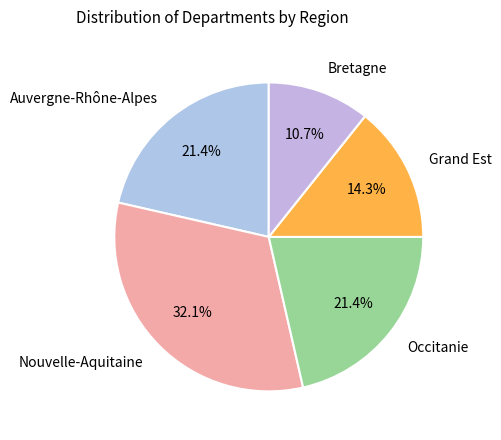

Which category has the smallest portion of the pie?

Bretagne